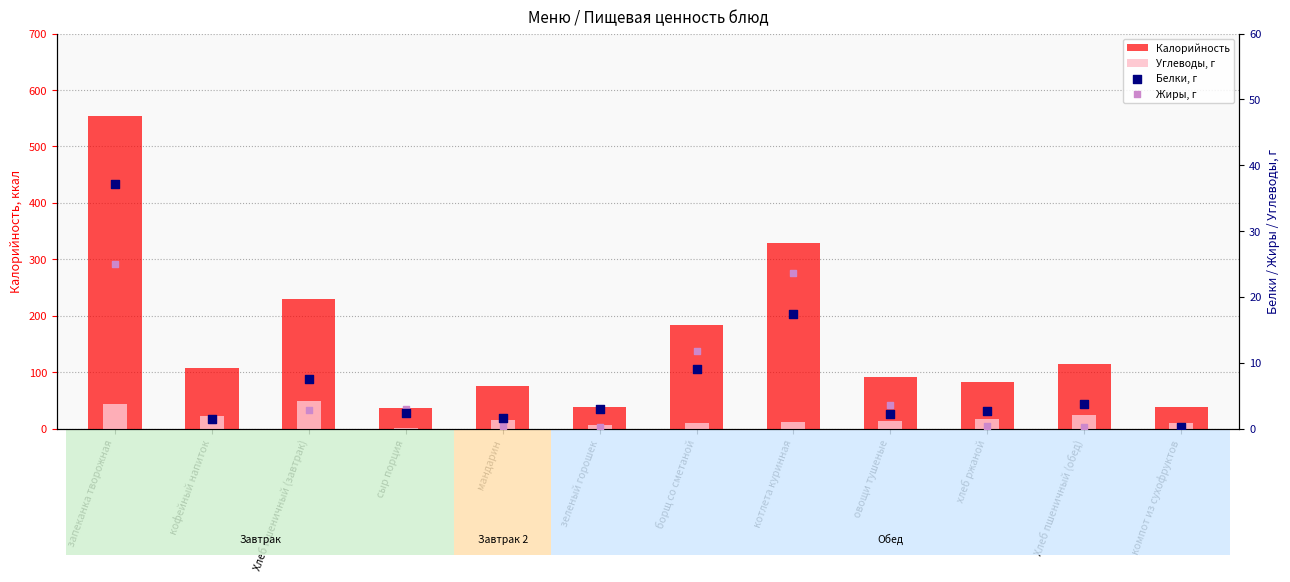

Which series has the widest spread of Y values?

Калорийность